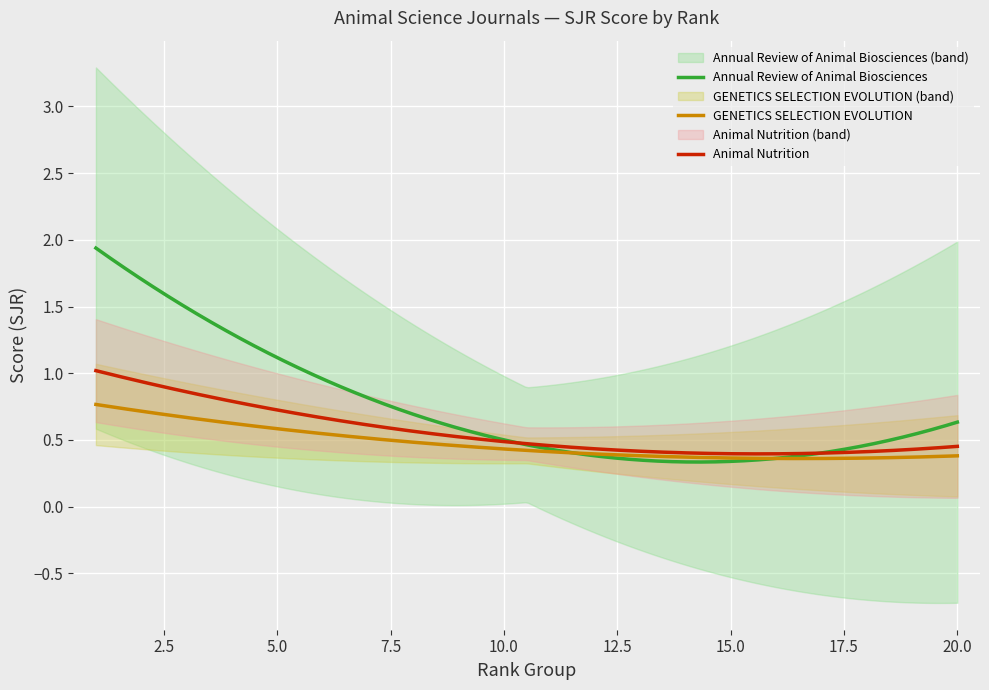

Is the value of Annual Review of Animal Biosciences at 12 greater than the value of GENETICS SELECTION EVOLUTION at 11?

Yes